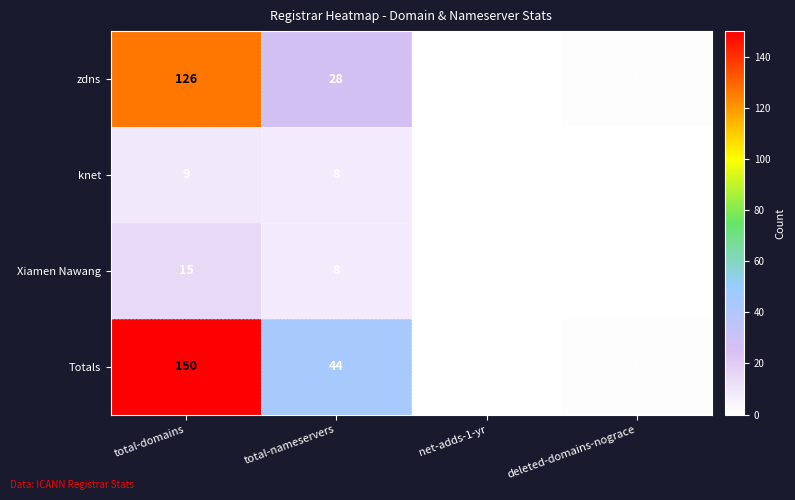

What is the spread (max minus min) of values at total-domains?

141